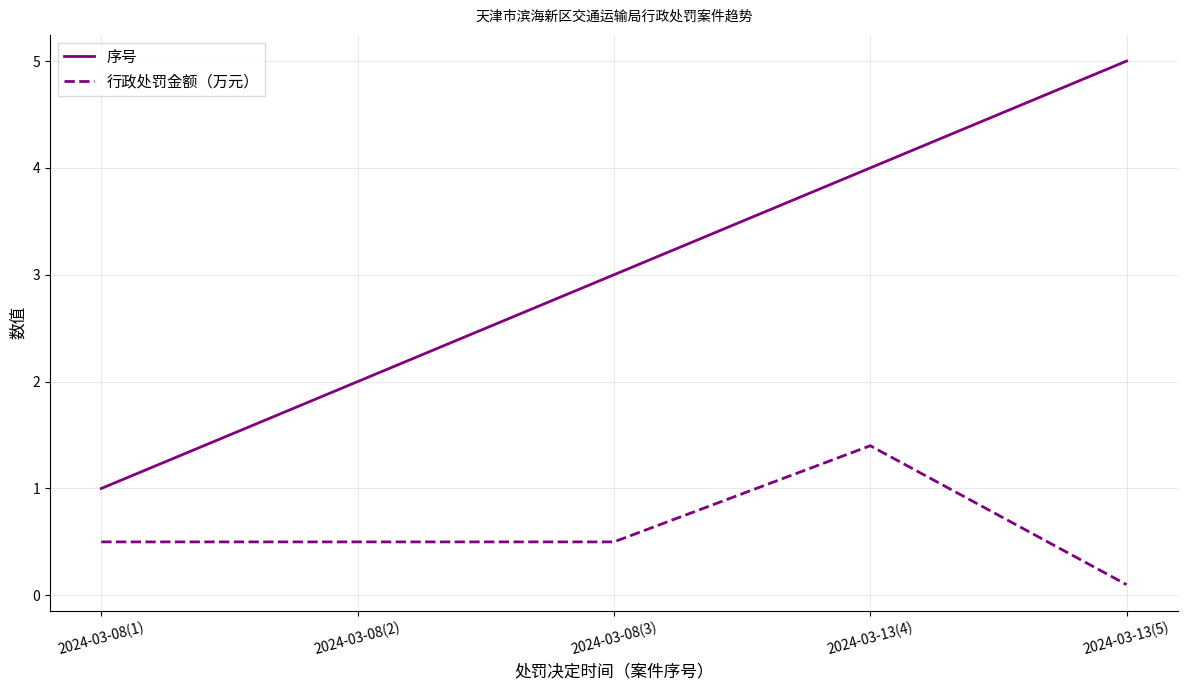

Rank the series by their average value, from lowest to highest.

行政处罚金额（万元）, 序号